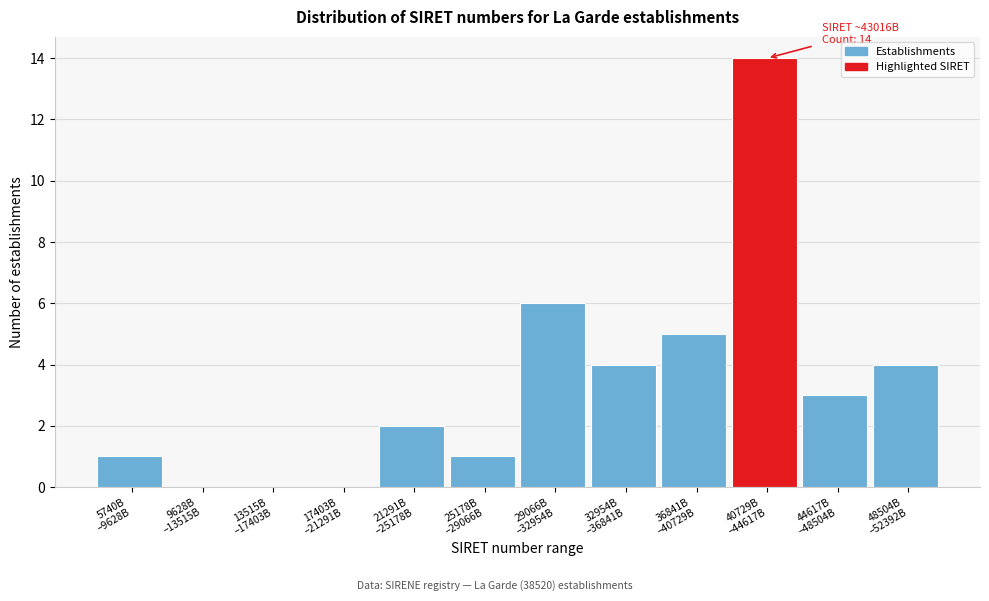

What is the sum of all values?

40